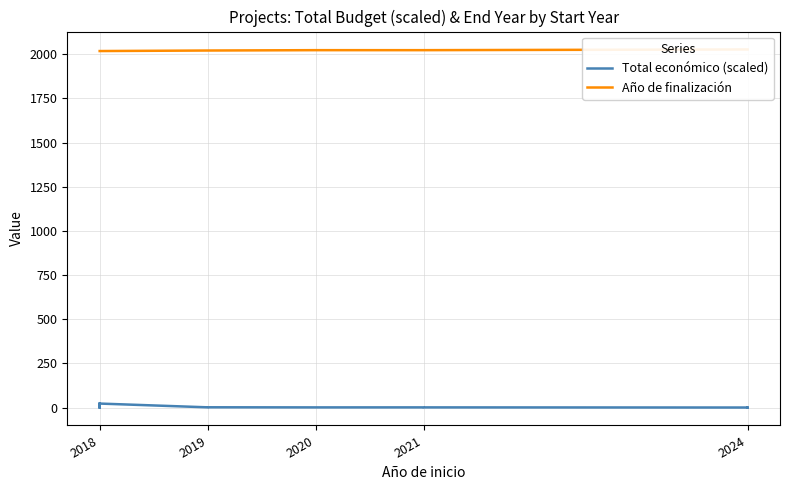

How many data points does each series have?

14